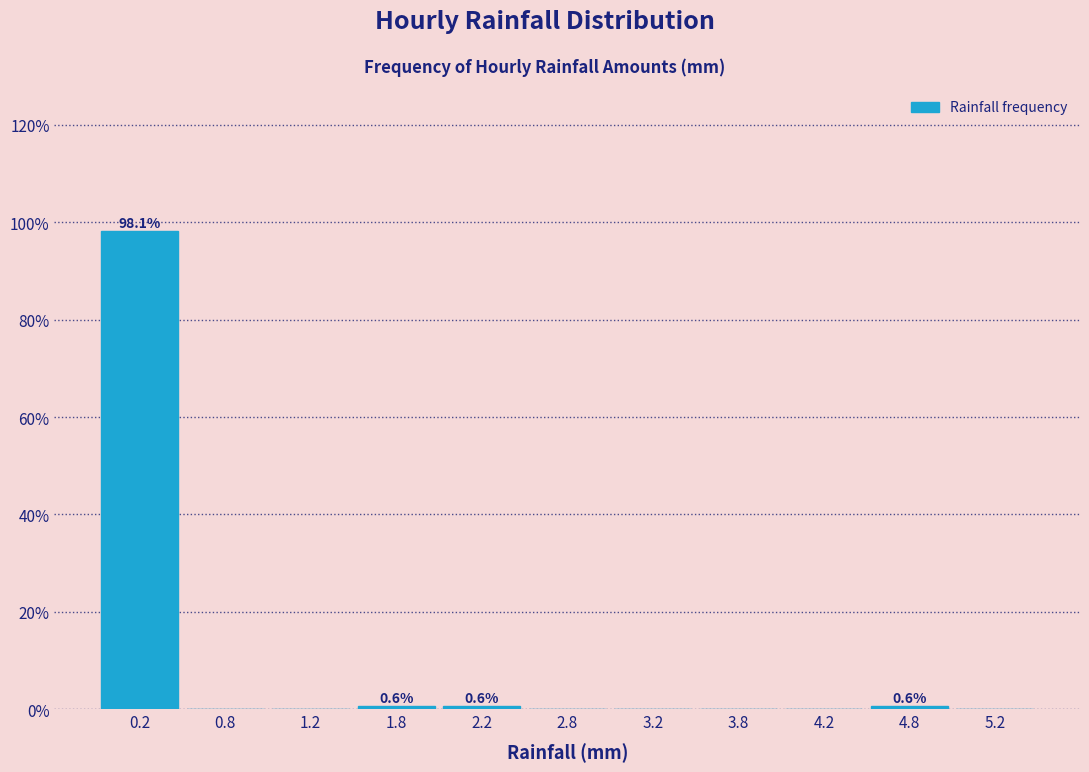

Over which range of the x-axis is the bar tallest?

0.0 to 0.5